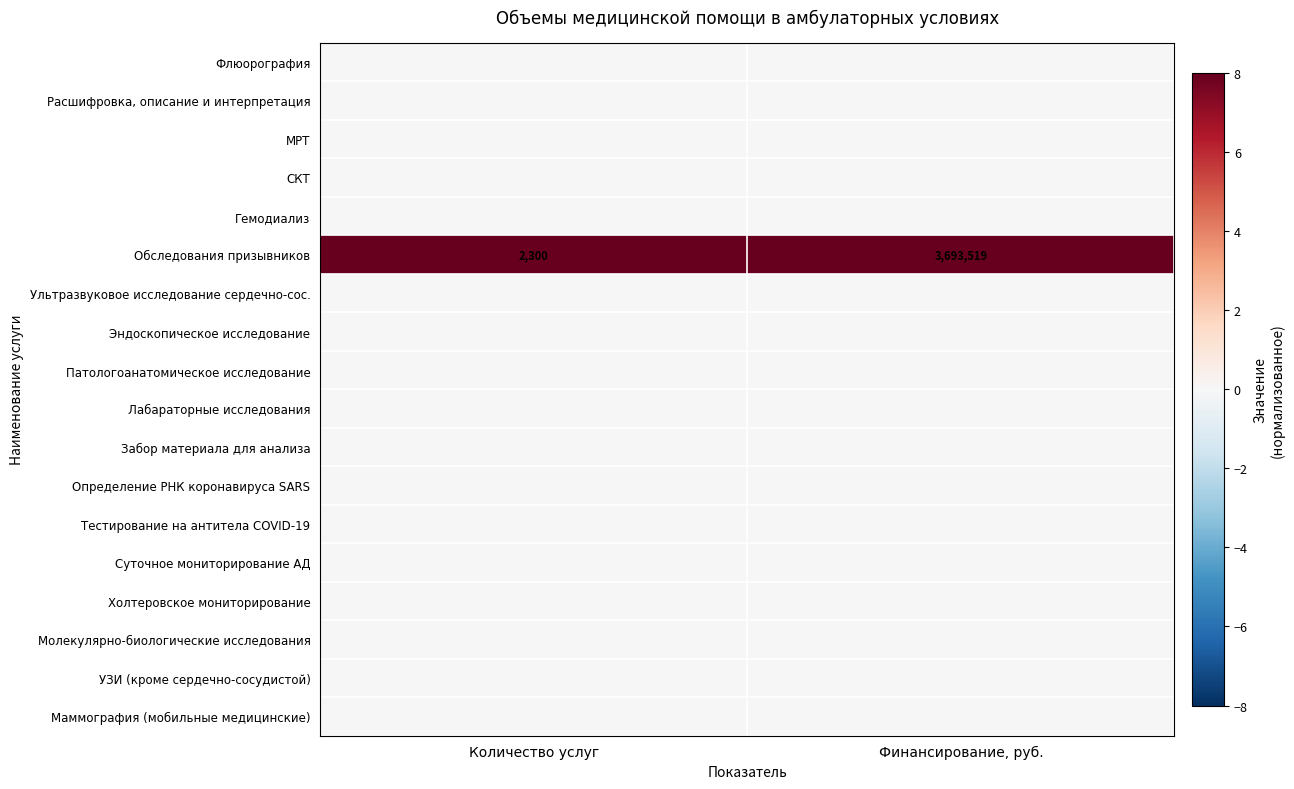

True or false: Суточное мониторирование АД has a value of 0 at Финансирование, руб..

True